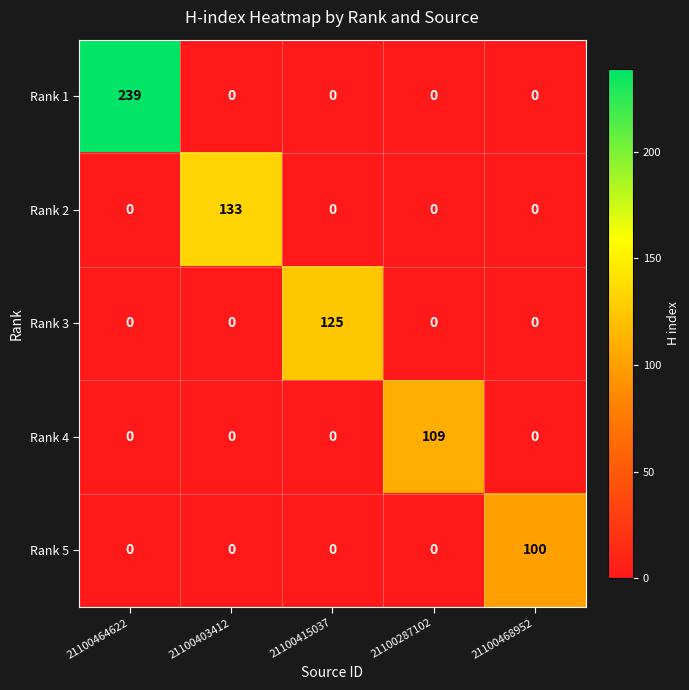

List the series in order of their peak value, lowest first.

Rank 5, Rank 4, Rank 3, Rank 2, Rank 1